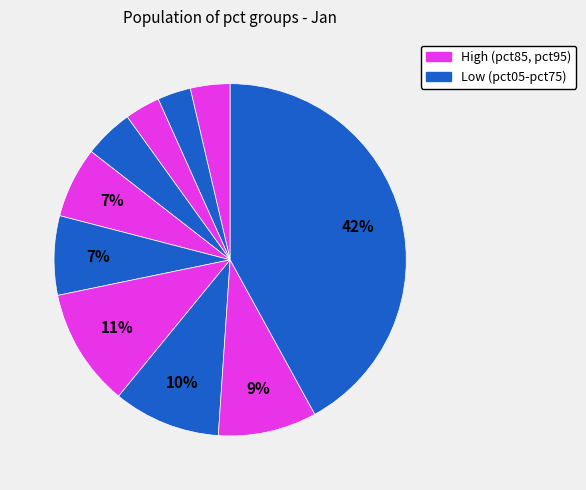

Count the number of slices in the pie.

10